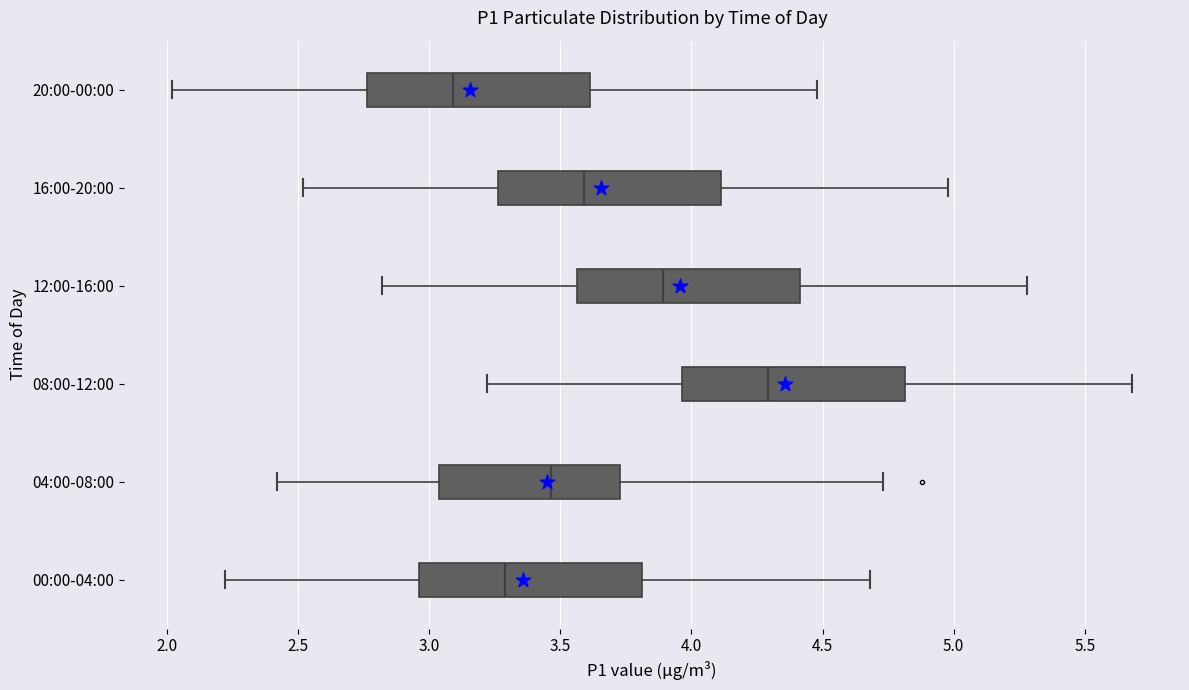

Reading bottom to top, transcribe this box plot: for each box, give where its median line is, the range the box spans, and where its two whiskers end, as read against the x-axis. The values are not printed on the chart, so give them approximately, as read against the axis.

00:00-04:00: median 3.30, box 2.95 to 3.80, whiskers 2.20 to 4.70
04:00-08:00: median 3.45, box 3.05 to 3.75, whiskers 2.40 to 4.75
08:00-12:00: median 4.30, box 3.95 to 4.80, whiskers 3.20 to 5.70
12:00-16:00: median 3.90, box 3.55 to 4.40, whiskers 2.80 to 5.30
16:00-20:00: median 3.60, box 3.25 to 4.10, whiskers 2.50 to 5.00
20:00-00:00: median 3.10, box 2.75 to 3.60, whiskers 2.00 to 4.50